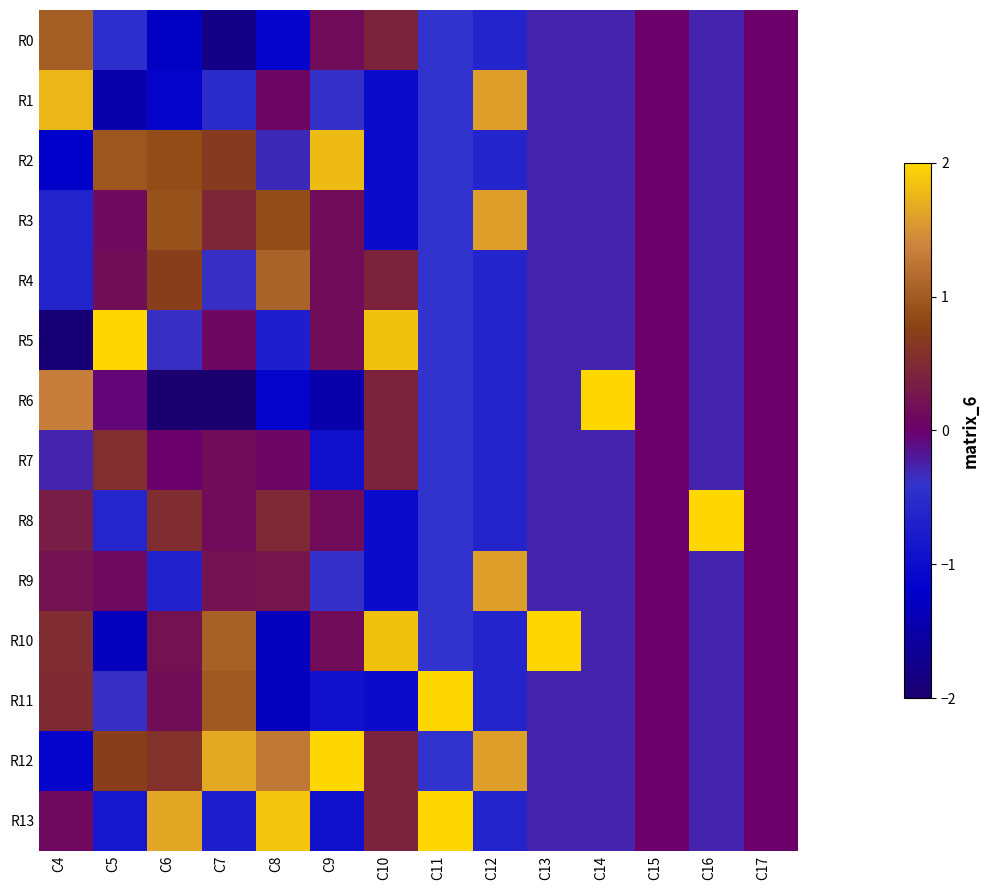

Reading right to left, extract all data points from this chart.

R0: C17=0.0	C16=-0.3	C15=0.0	C14=-0.3	C13=-0.3	C12=-0.6	C11=-0.4	C10=0.4	C9=0.2	C8=-1.1	C7=-1.8	C6=-1.3	C5=-0.5	C4=1.0
R1: C17=0.0	C16=-0.3	C15=0.0	C14=-0.3	C13=-0.3	C12=1.6	C11=-0.4	C10=-1.0	C9=-0.4	C8=0.1	C7=-0.5	C6=-1.1	C5=-1.5	C4=1.8
R2: C17=0.0	C16=-0.3	C15=0.0	C14=-0.3	C13=-0.3	C12=-0.6	C11=-0.4	C10=-1.0	C9=1.8	C8=-0.3	C7=0.7	C6=0.9	C5=1.0	C4=-1.2
R3: C17=0.0	C16=-0.3	C15=0.0	C14=-0.3	C13=-0.3	C12=1.6	C11=-0.4	C10=-1.0	C9=0.2	C8=0.9	C7=0.5	C6=0.9	C5=0.1	C4=-0.6
R4: C17=0.0	C16=-0.3	C15=0.0	C14=-0.3	C13=-0.3	C12=-0.6	C11=-0.4	C10=0.4	C9=0.2	C8=1.1	C7=-0.4	C6=0.7	C5=0.2	C4=-0.6
R5: C17=0.0	C16=-0.3	C15=0.0	C14=-0.3	C13=-0.3	C12=-0.6	C11=-0.4	C10=1.8	C9=0.2	C8=-0.7	C7=0.1	C6=-0.4	C5=2.0	C4=-1.9
R6: C17=0.0	C16=-0.3	C15=0.0	C14=2.0	C13=-0.3	C12=-0.6	C11=-0.4	C10=0.4	C9=-1.5	C8=-1.1	C7=-2.0	C6=-2.0	C5=-0.1	C4=1.3
R7: C17=0.0	C16=-0.3	C15=0.0	C14=-0.3	C13=-0.3	C12=-0.6	C11=-0.4	C10=0.4	C9=-0.9	C8=0.1	C7=0.2	C6=0.0	C5=0.5	C4=-0.3
R8: C17=0.0	C16=2.0	C15=0.0	C14=-0.3	C13=-0.3	C12=-0.6	C11=-0.4	C10=-1.0	C9=0.2	C8=0.5	C7=0.2	C6=0.5	C5=-0.6	C4=0.3
R9: C17=0.0	C16=-0.3	C15=0.0	C14=-0.3	C13=-0.3	C12=1.6	C11=-0.4	C10=-1.0	C9=-0.4	C8=0.3	C7=0.2	C6=-0.7	C5=0.1	C4=0.2
R10: C17=0.0	C16=-0.3	C15=0.0	C14=-0.3	C13=2.0	C12=-0.6	C11=-0.4	C10=1.8	C9=0.2	C8=-1.3	C7=1.1	C6=0.2	C5=-1.3	C4=0.5
R11: C17=0.0	C16=-0.3	C15=0.0	C14=-0.3	C13=-0.3	C12=-0.6	C11=2.0	C10=-1.0	C9=-0.9	C8=-1.3	C7=1.0	C6=0.2	C5=-0.4	C4=0.5
R12: C17=0.0	C16=-0.3	C15=0.0	C14=-0.3	C13=-0.3	C12=1.6	C11=-0.4	C10=0.4	C9=2.0	C8=1.3	C7=1.7	C6=0.6	C5=0.7	C4=-1.1
R13: C17=0.0	C16=-0.3	C15=0.0	C14=-0.3	C13=-0.3	C12=-0.6	C11=2.0	C10=0.4	C9=-0.9	C8=1.9	C7=-0.7	C6=1.7	C5=-0.9	C4=0.1